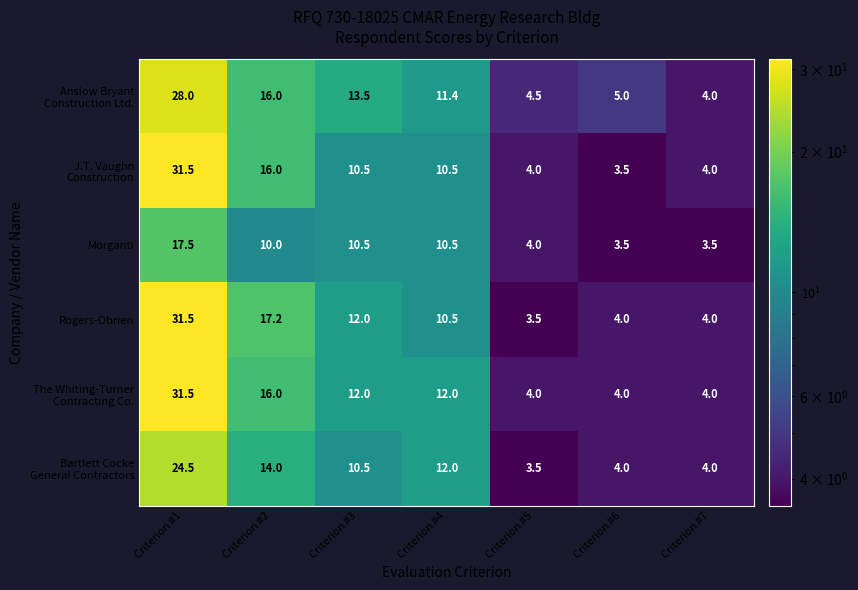

What is the difference between the Rogers-Obrien values at Criterion #1 and Criterion #5?

28.0